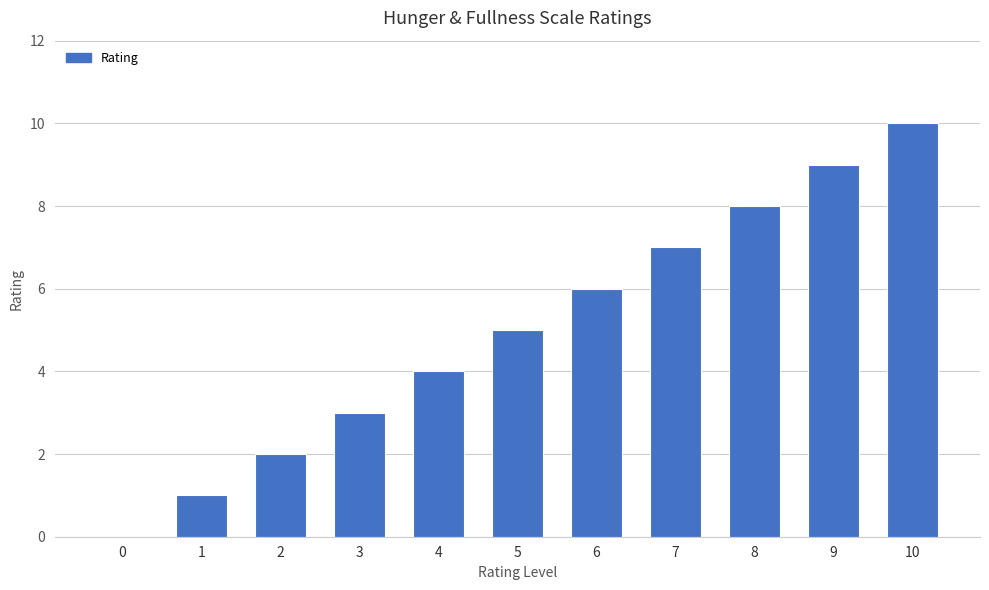

Are the bars grouped side by side (vs. stacked)?

No